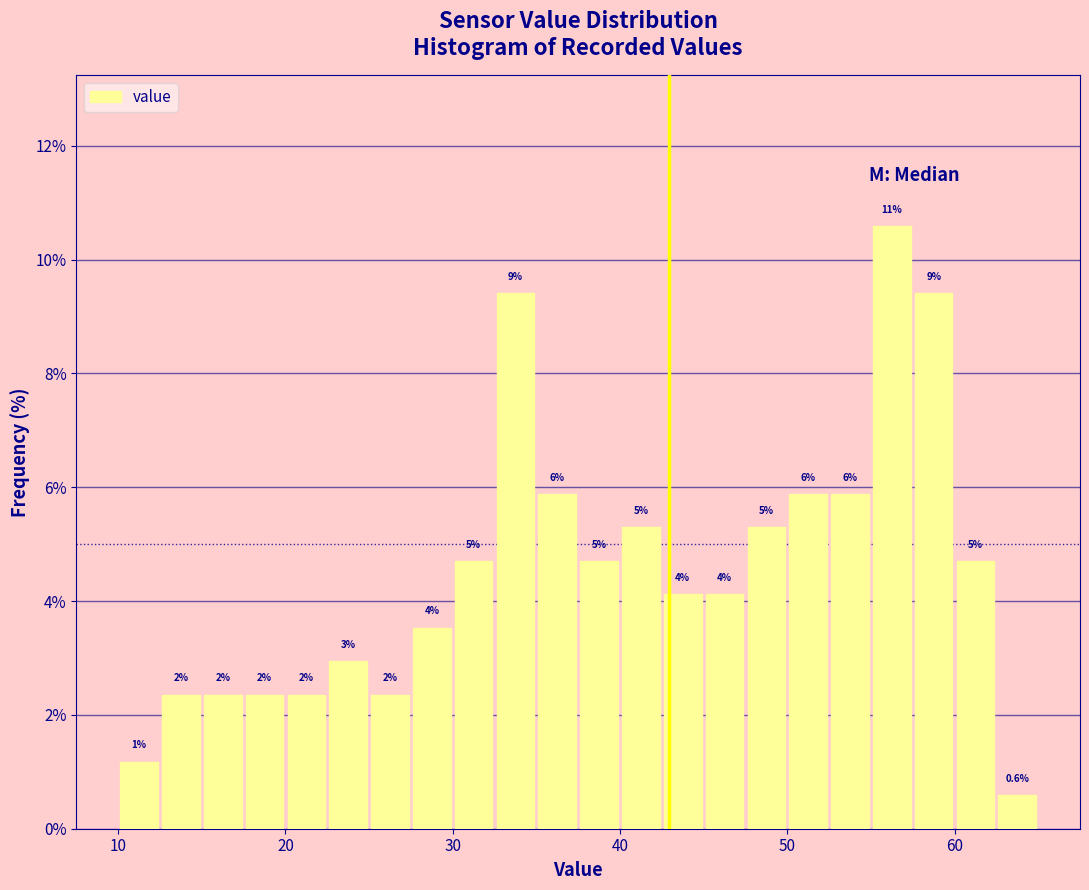

Around what value on the x-axis is the tallest bar? Give the approximate position of its centre, as read against the axis.

56